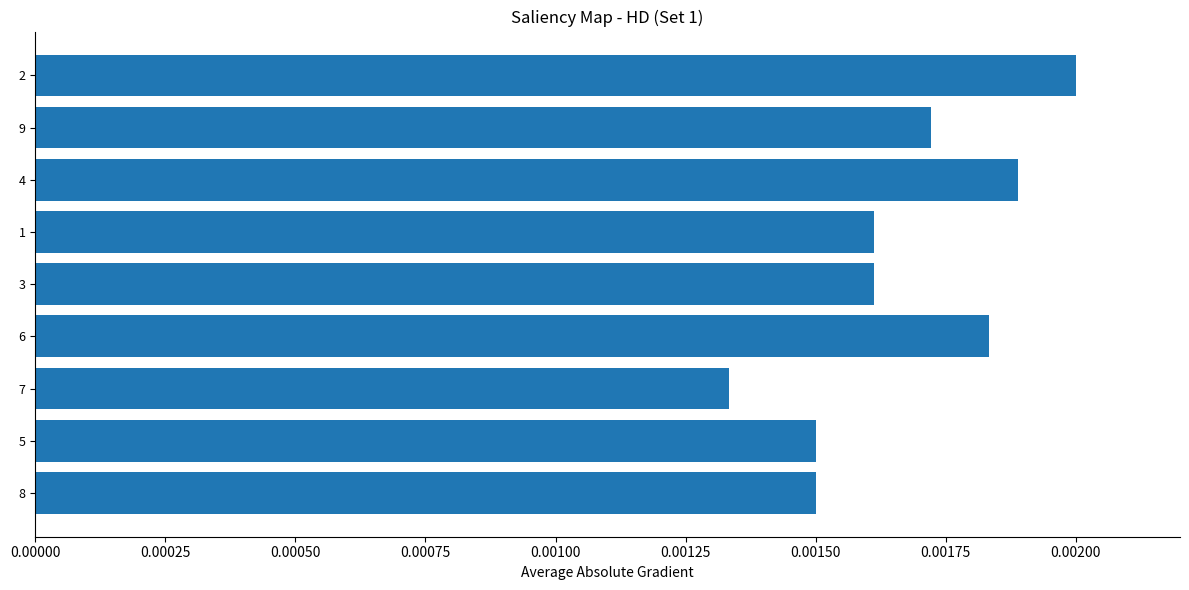

Between 7 and 9, which is larger?

9